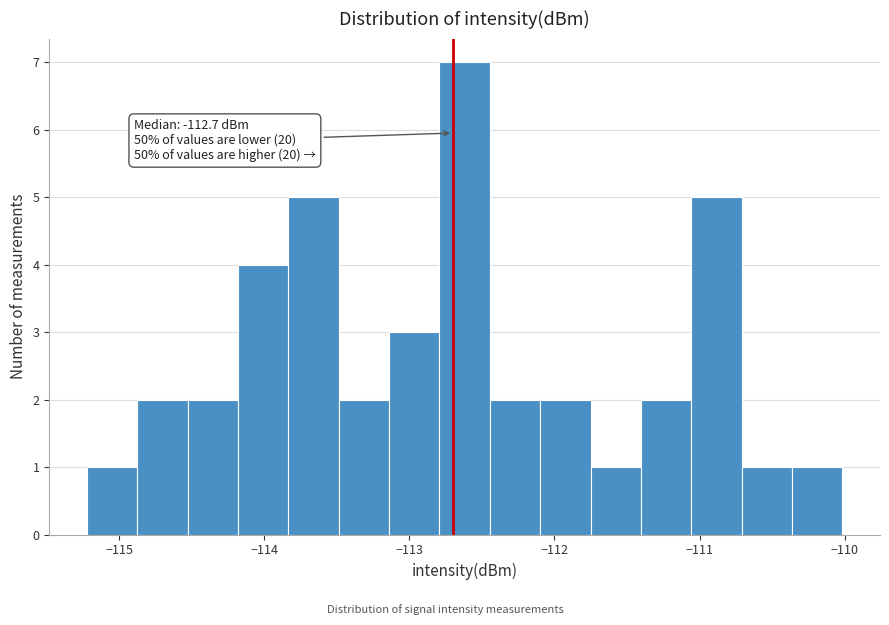

Around what value on the x-axis is the tallest bar? Give the approximate position of its centre, as read against the axis.

-112.6